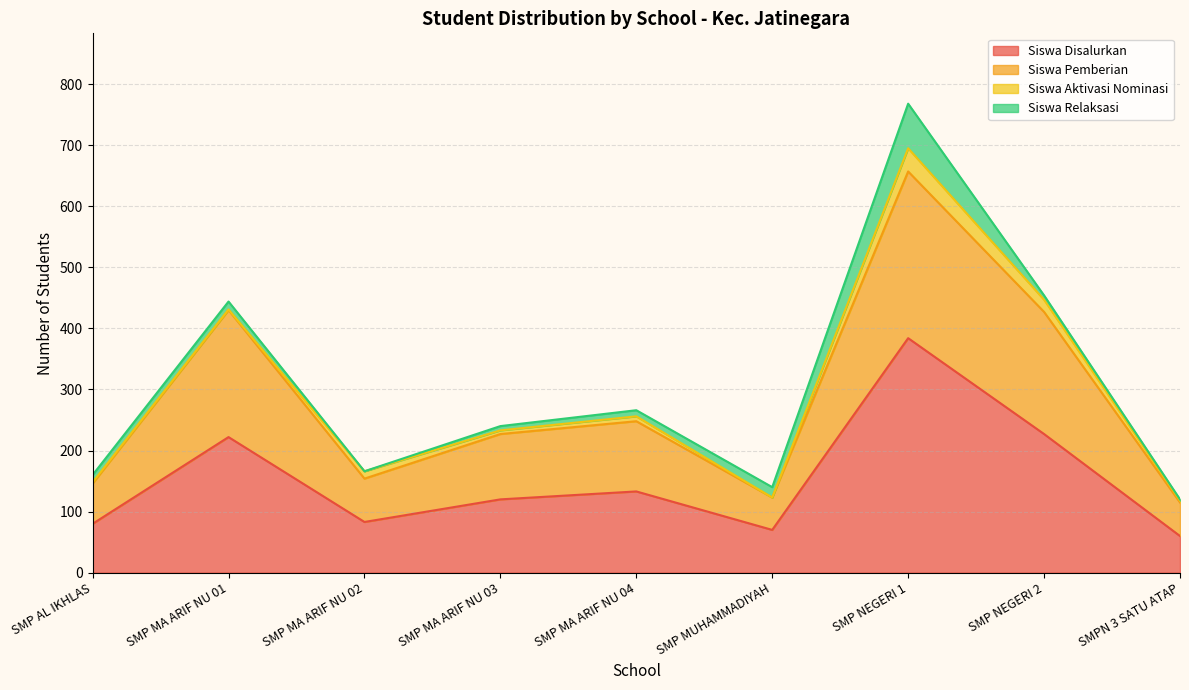

True or false: Siswa Pemberian and Siswa Disalurkan cross at least once.

False